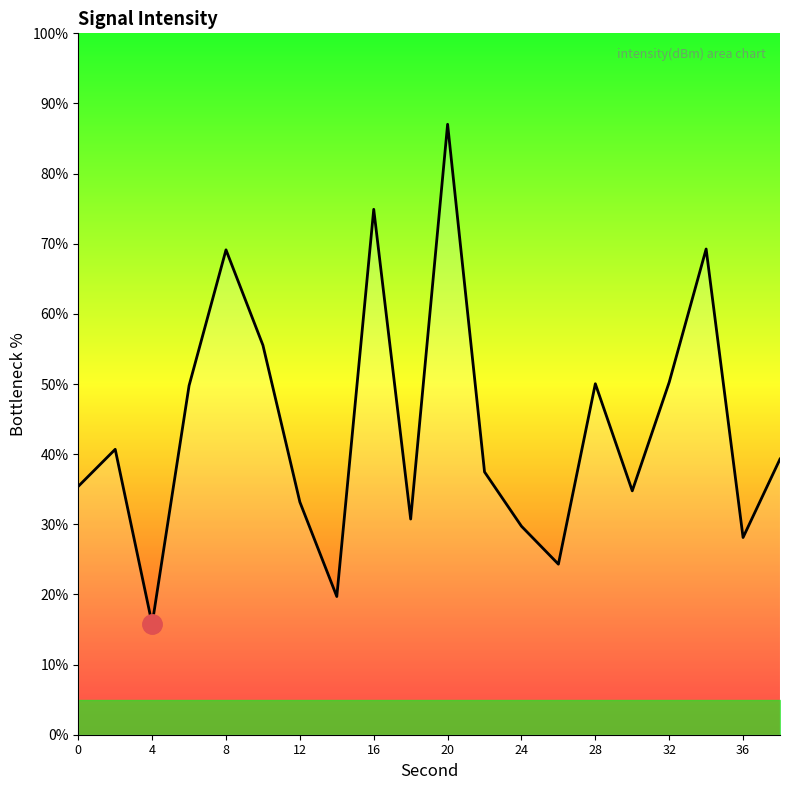

What is the smallest value displayed?

15.8